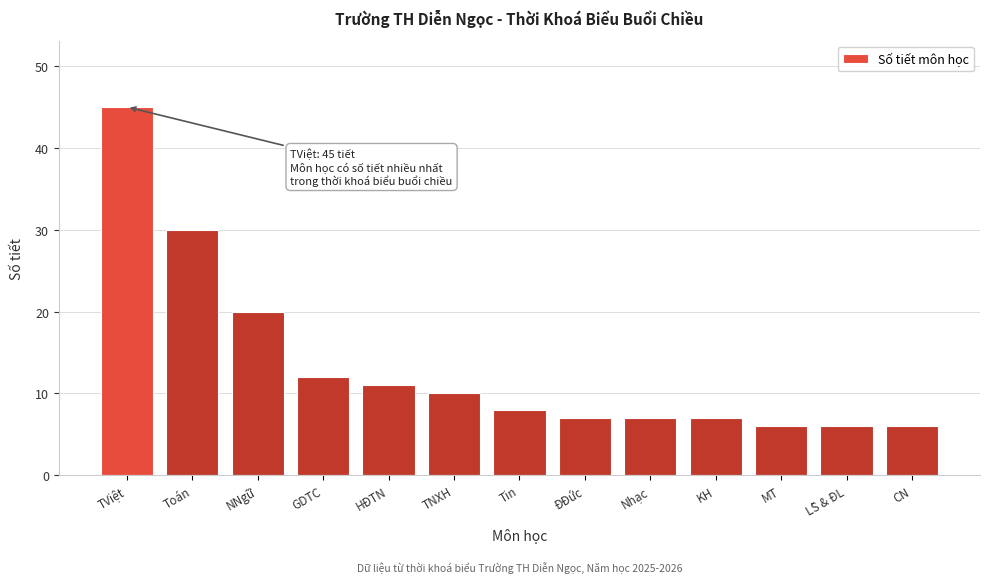

Reading left to right, what are all the values shown in this chart?

45	30	20	12	11	10	8	7	7	7	6	6	6